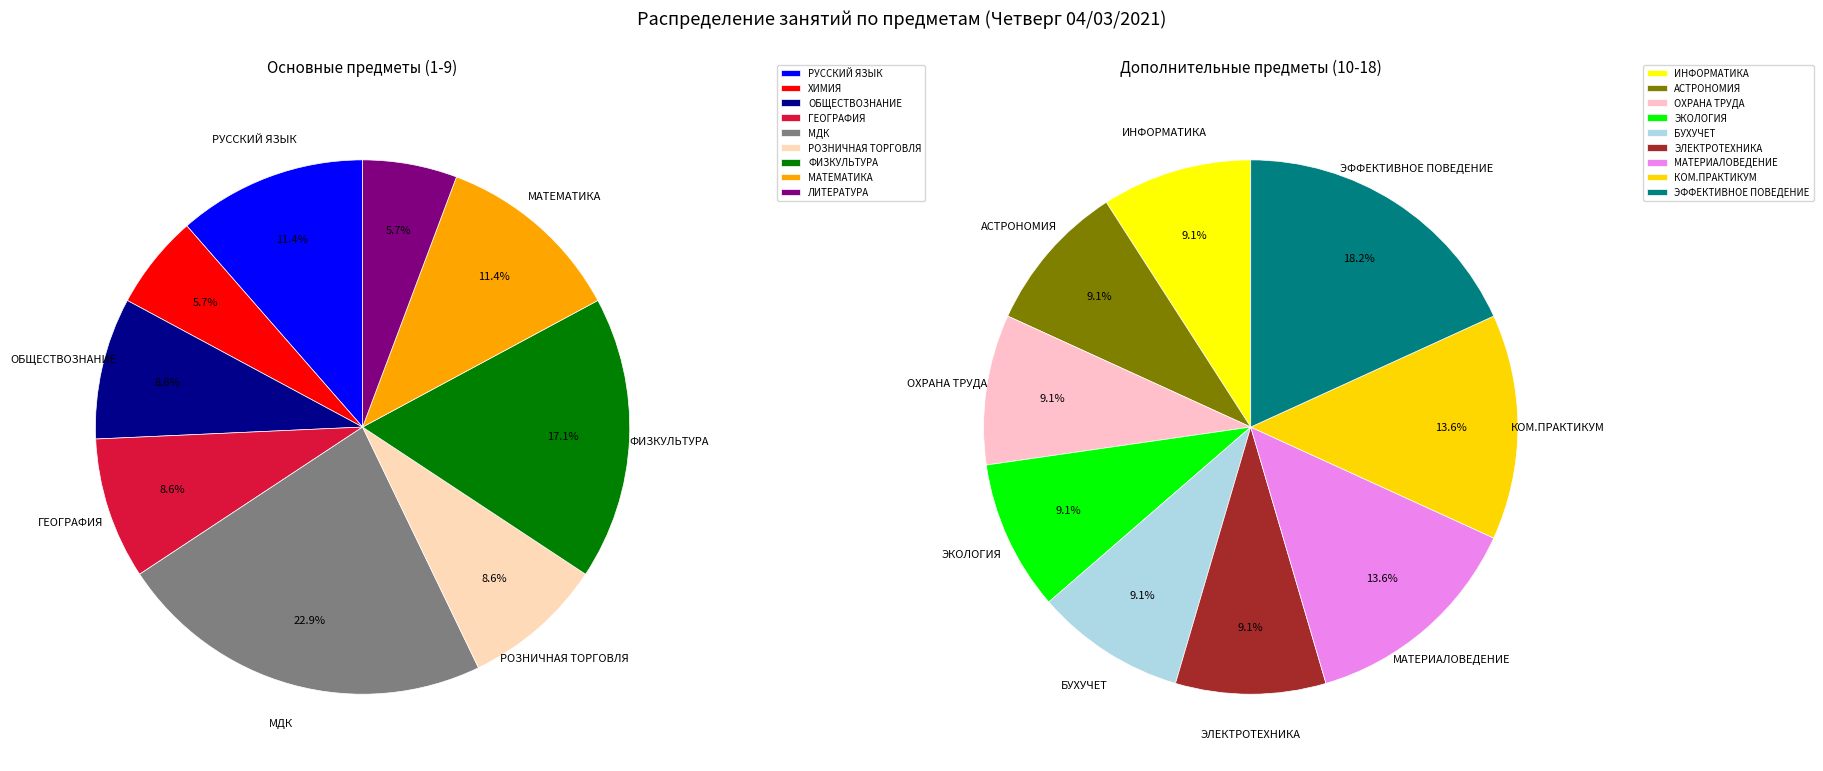

How many segments does this pie chart have?

18